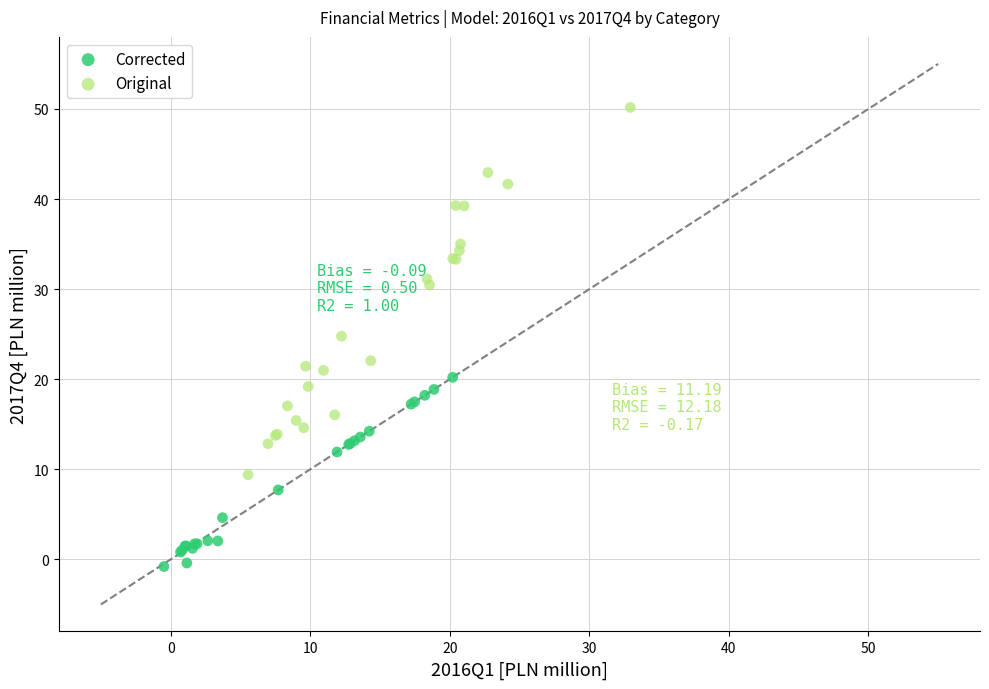

Which series reaches the minimum Y coordinate?

Corrected